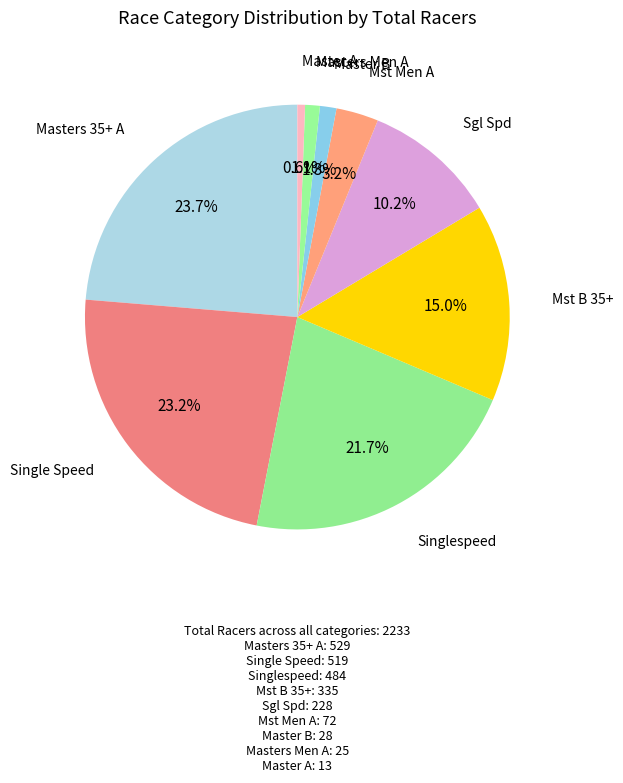

Rank the categories by value from highest to lowest.

Masters 35+ A, Single Speed, Singlespeed, Mst B 35+, Sgl Spd, Mst Men A, Master B, Masters Men A, Master A